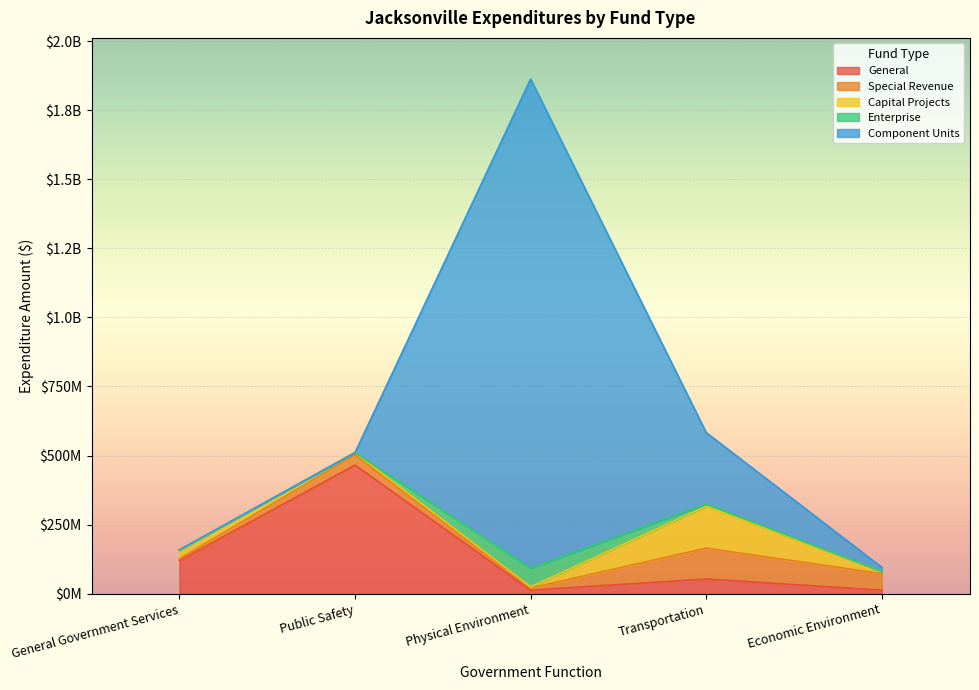

What is the label of the 5th point from the right?

General Government Services